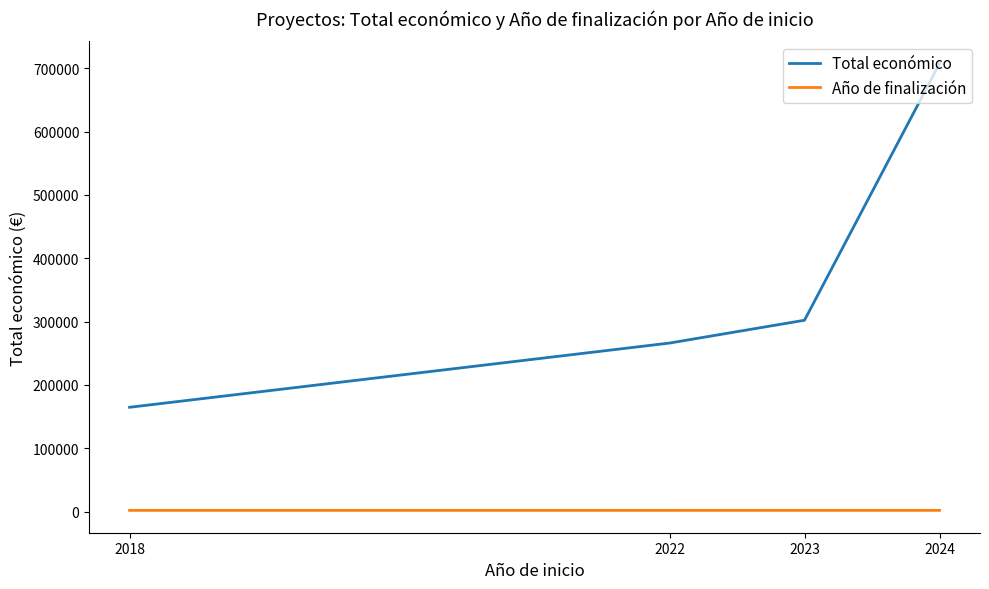

What is the total value across all series at 2022?

268216.0